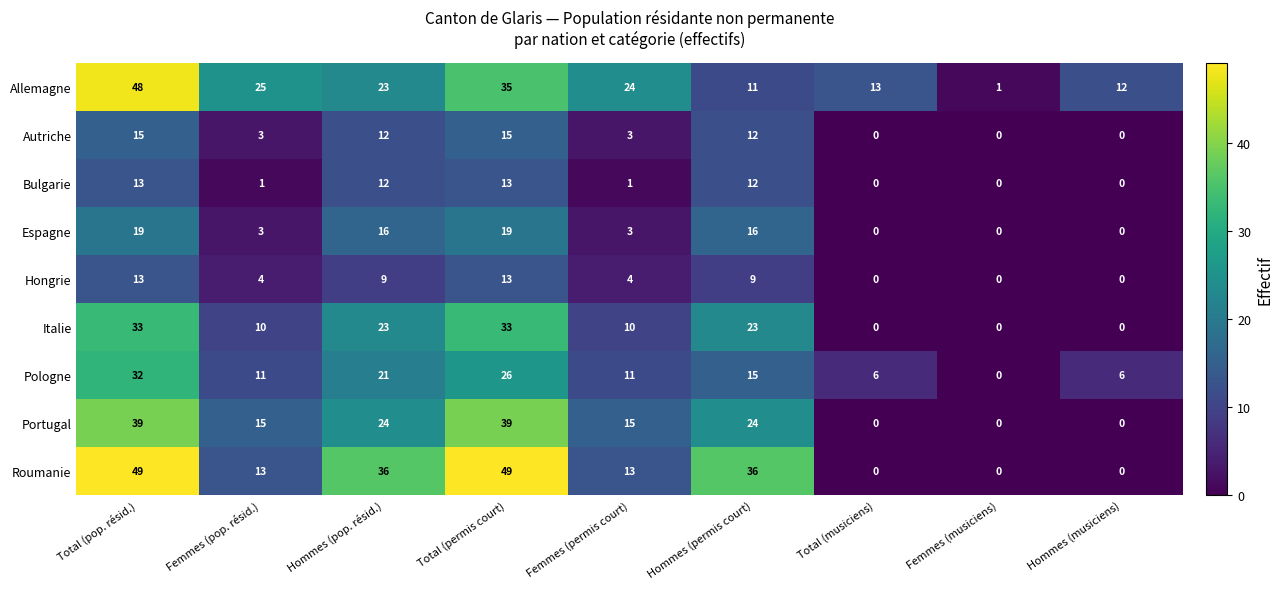

What is the sum of all Roumanie values?

196